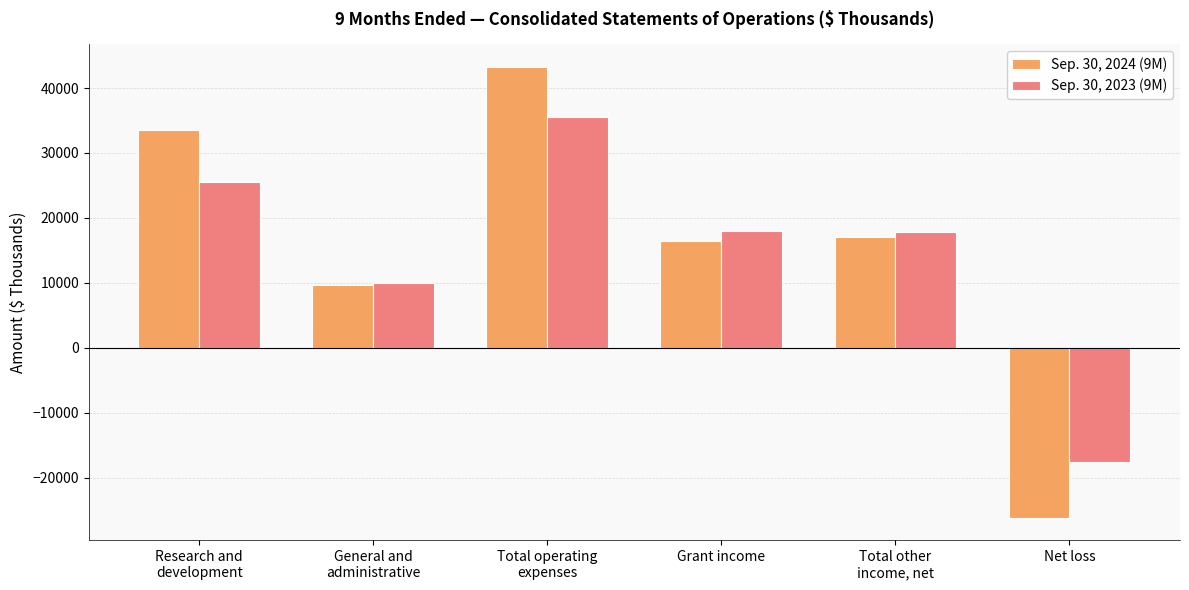

Which label corresponds to the smallest value in the chart?

Net loss